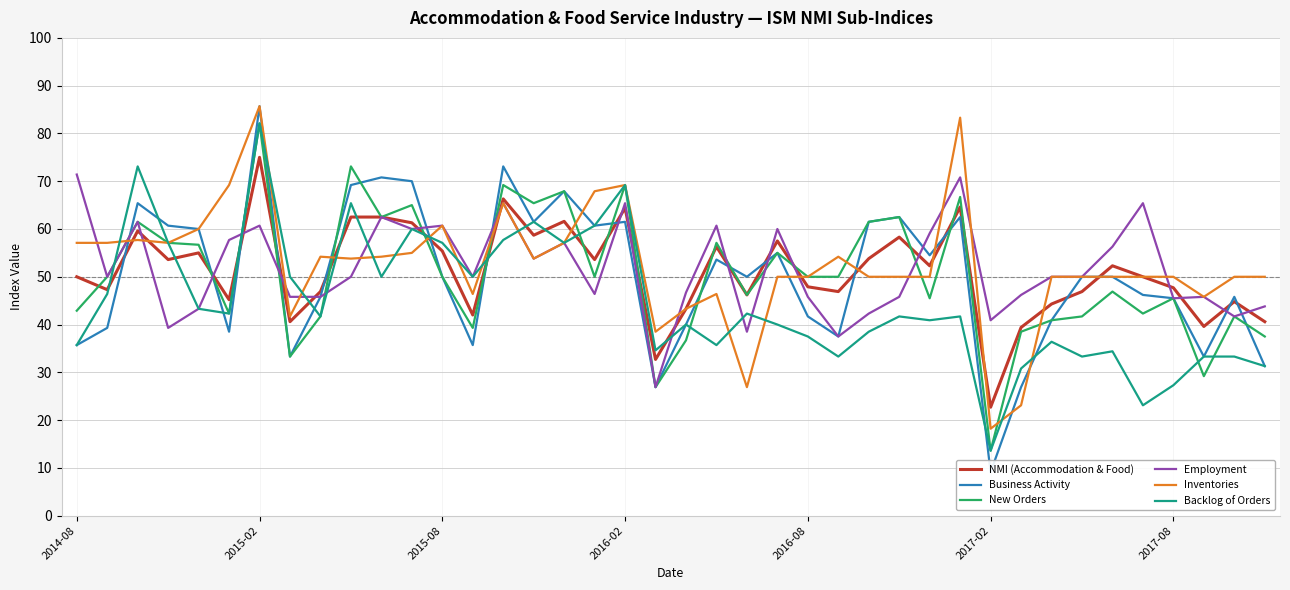

What is the approximate value of Backlog of Orders at 34?

34.4